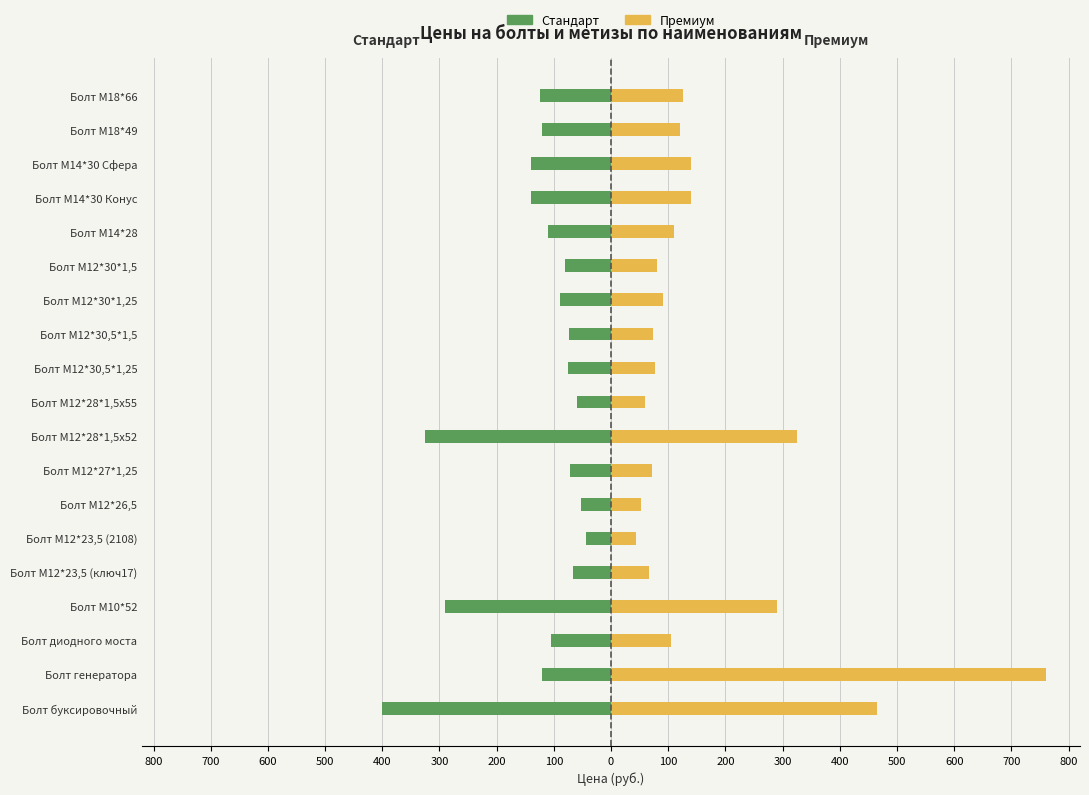

Rank the series by their maximum value, from lowest to highest.

Цена (руб.) — стандарт, Цена (руб.) — премиум